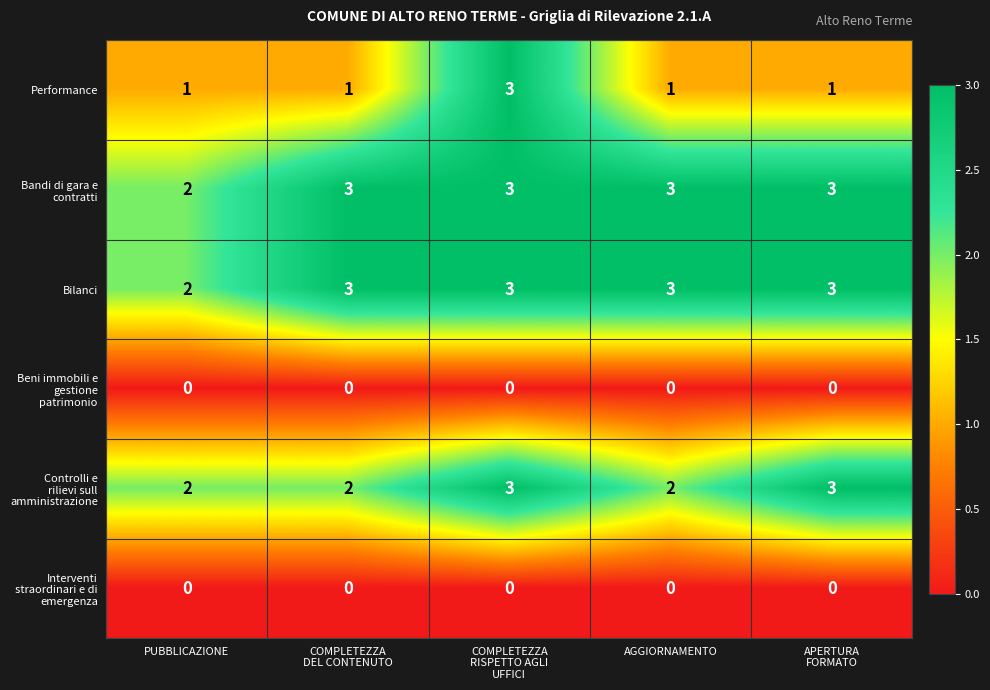

Which series has the widest spread of values?

Performance